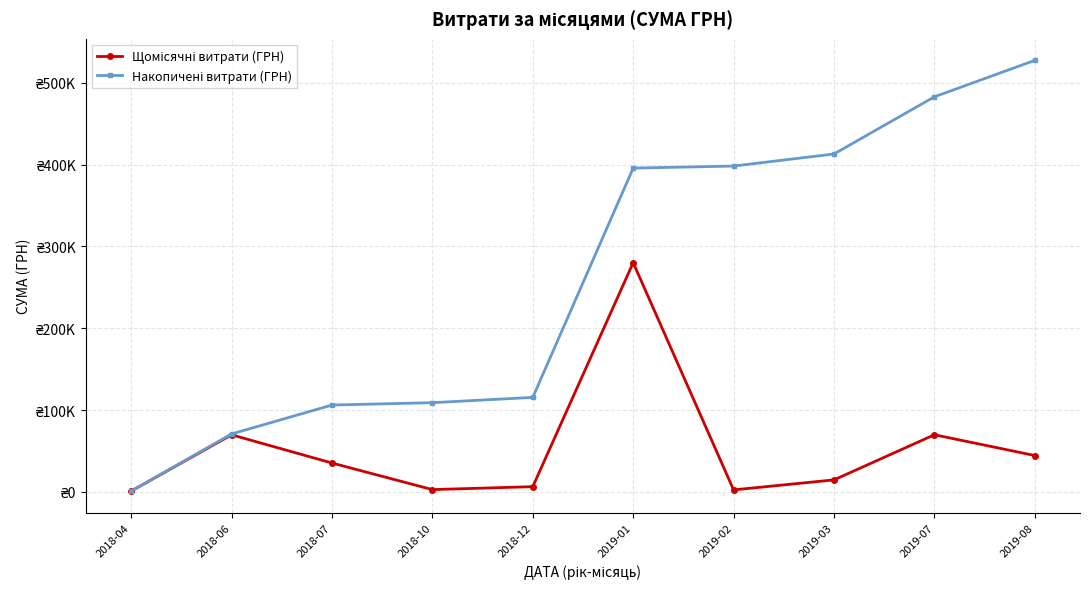

At how many categories does at least one series exceed 191201?

5